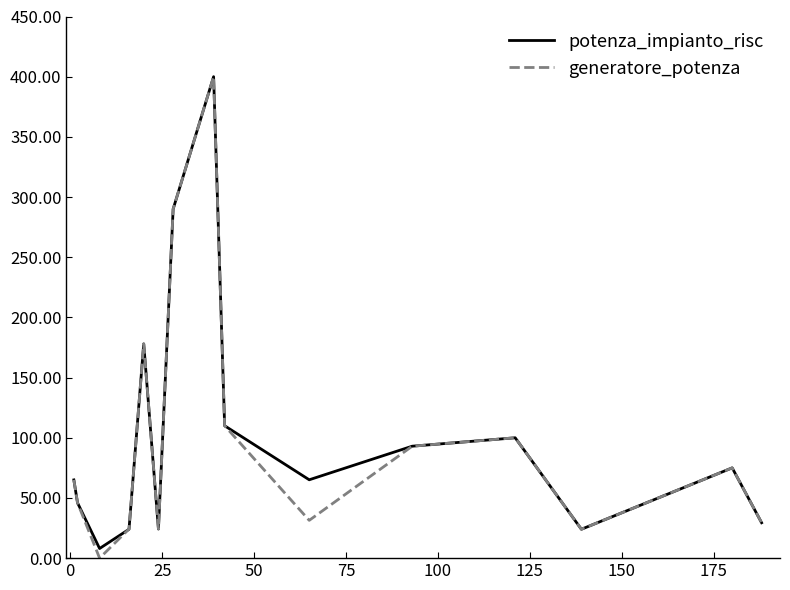

What is the maximum value for potenza_impianto_risc?

400.0